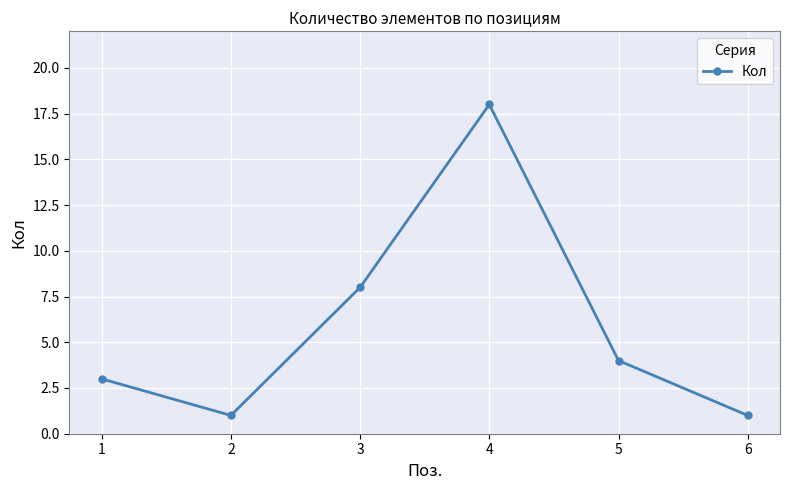

At which category does the data reach its first local valley?

2